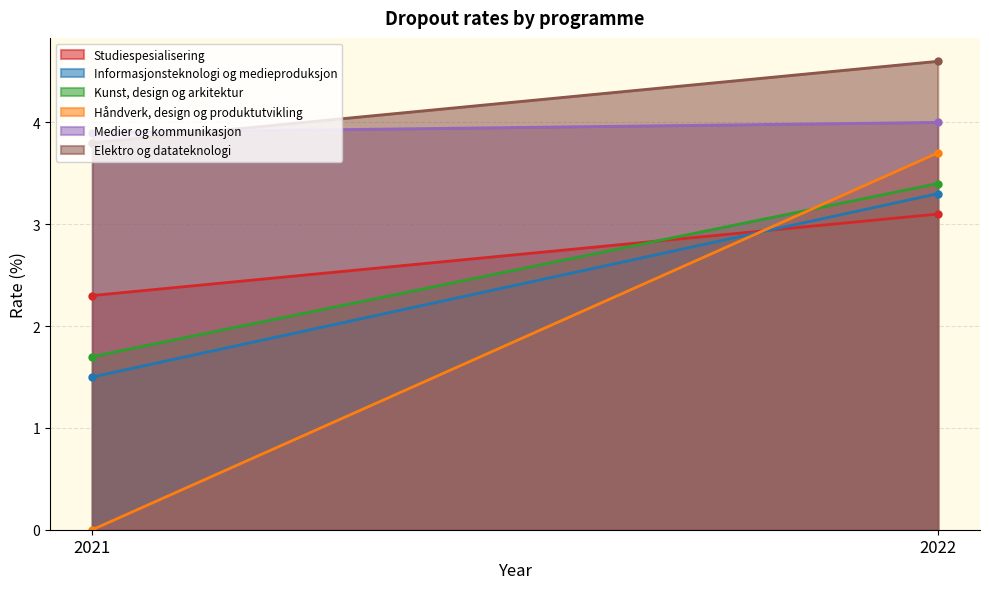

Which category has the highest value in the Informasjonsteknologi og medieproduksjon series?

2022